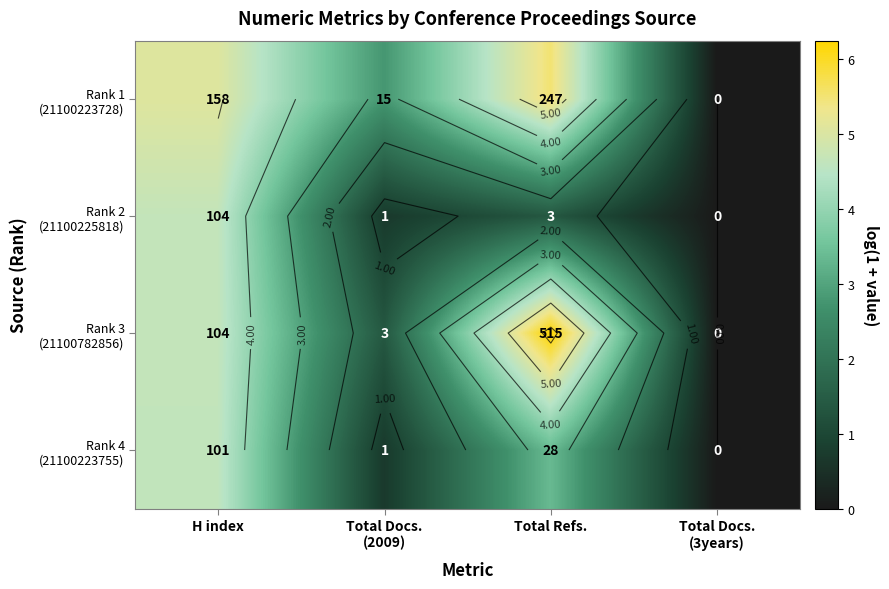

Rank the categories by Rank 3 (21100782856) value from lowest to highest.

Total Docs. (3years), Total Docs. (2009), H index, Total Refs.